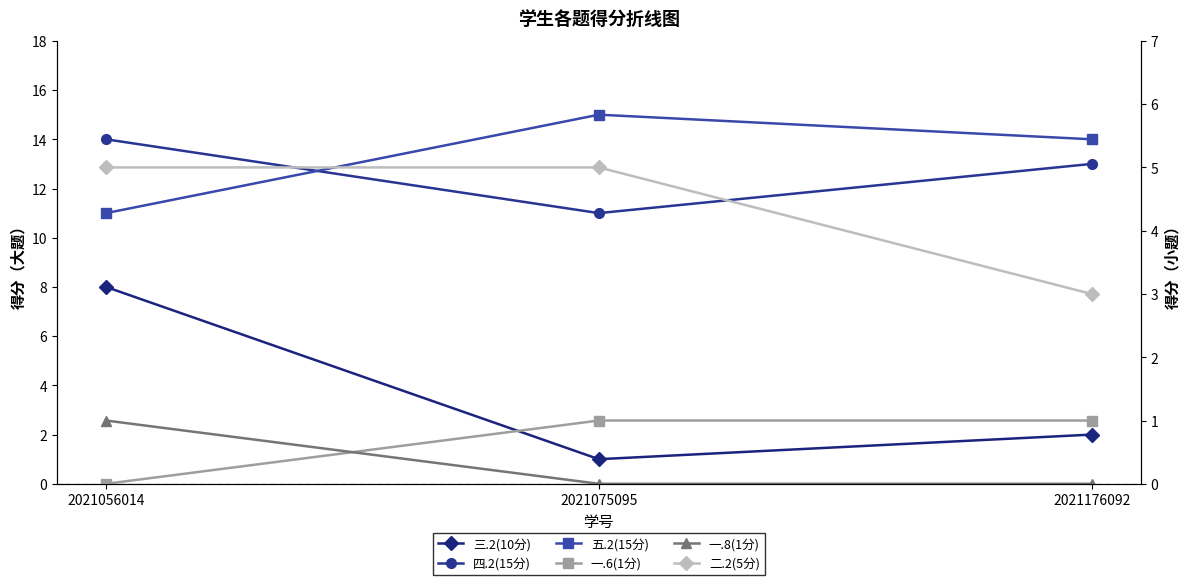

Between 2021075095 and 2021176092, which series saw the biggest shift?

四.2(15分)